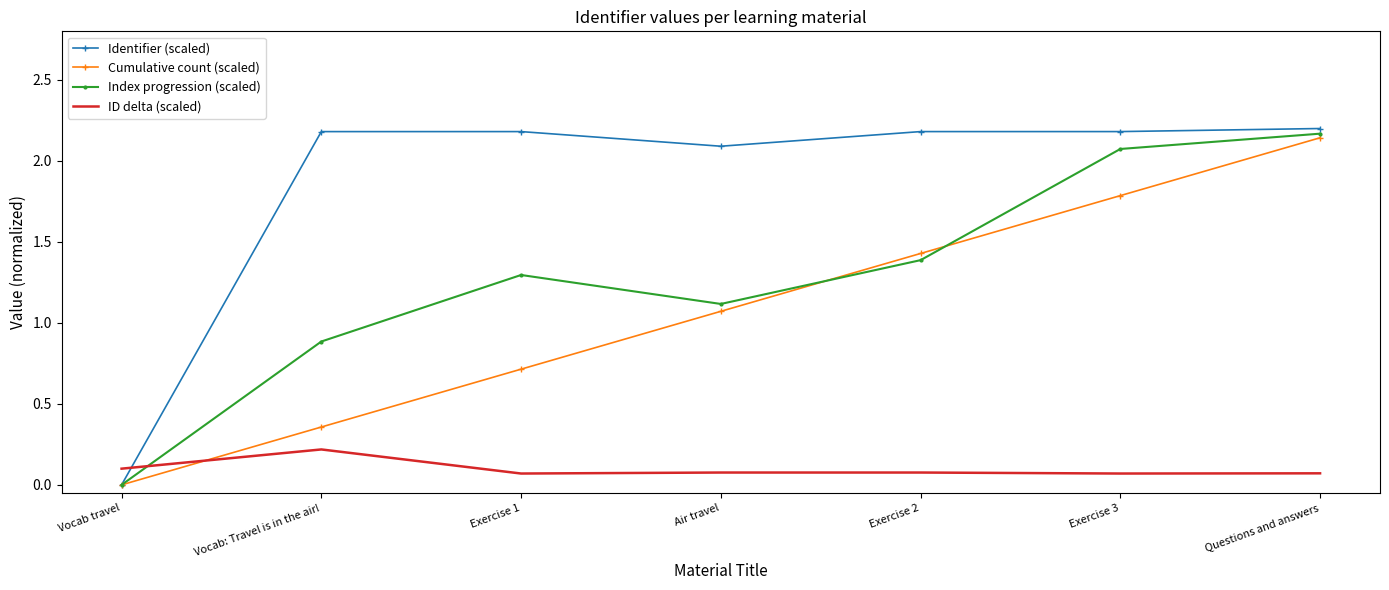

Which category has the highest value in the Index progression (scaled) series?

Questions and answers